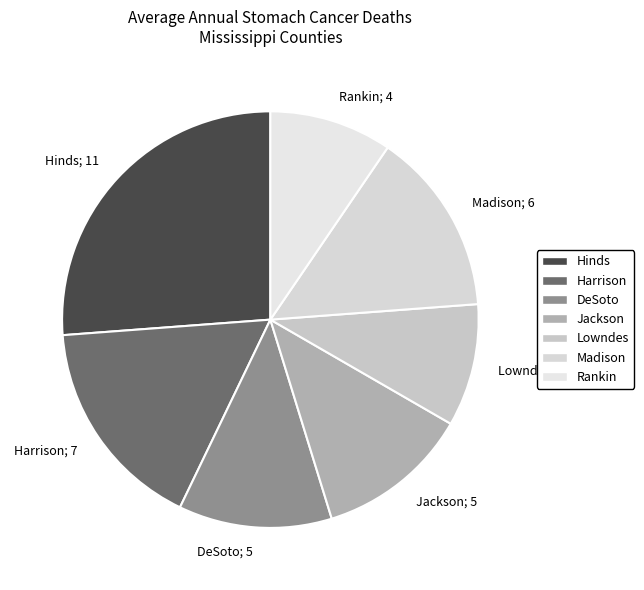

True or false: DeSoto; 5 accounts for 20% of the total.

False